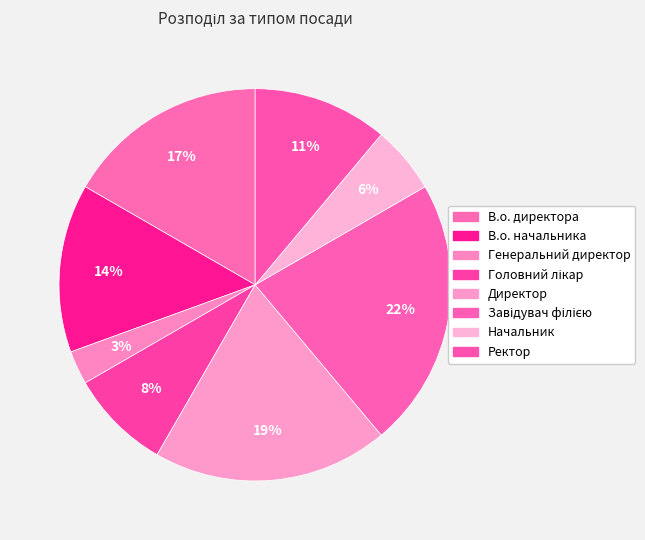

How many slices are in this pie chart?

8